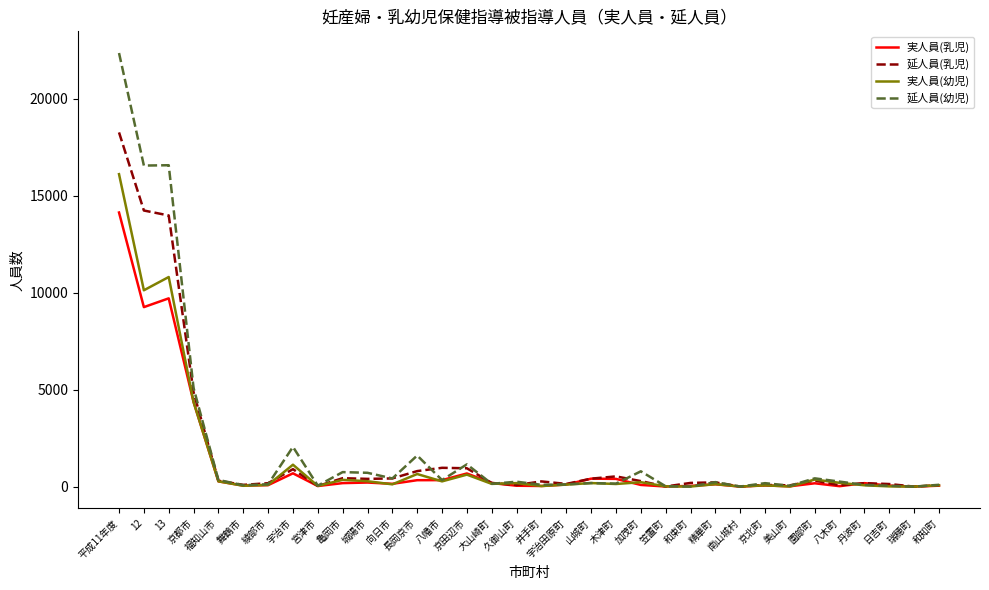

List the series in order of their peak value, lowest first.

実人員(乳児), 実人員(幼児), 延人員(乳児), 延人員(幼児)